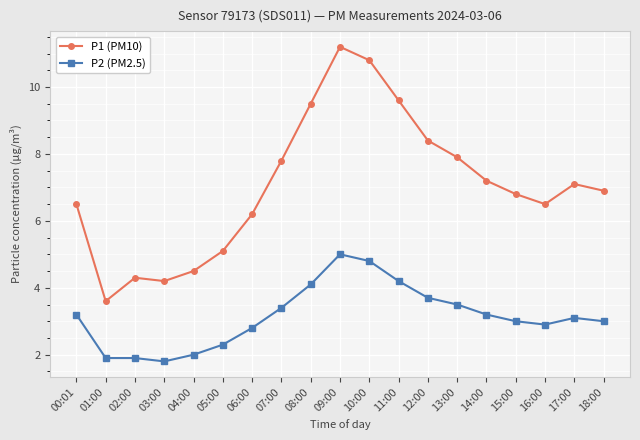

At which label does P1 (PM10) first exceed 6?

00:01